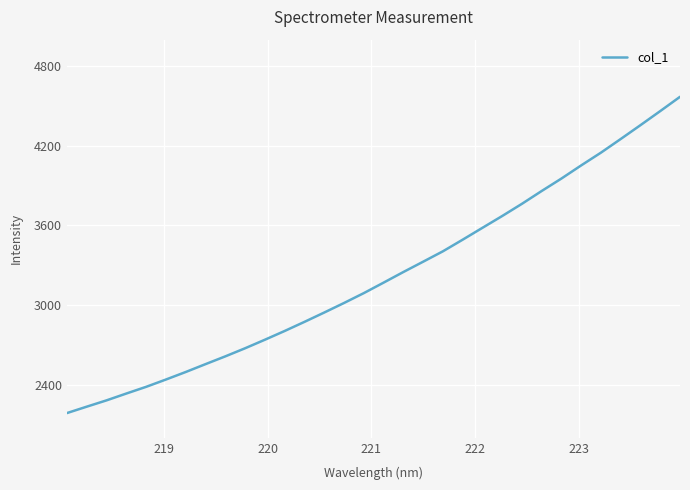

What is the maximum value shown in the chart?

4569.3